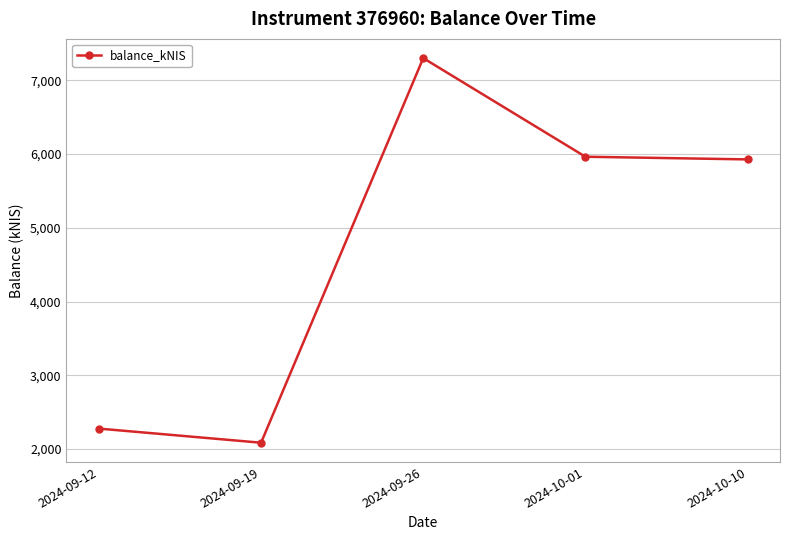

What is the difference between the maximum and minimum values?

5216.2